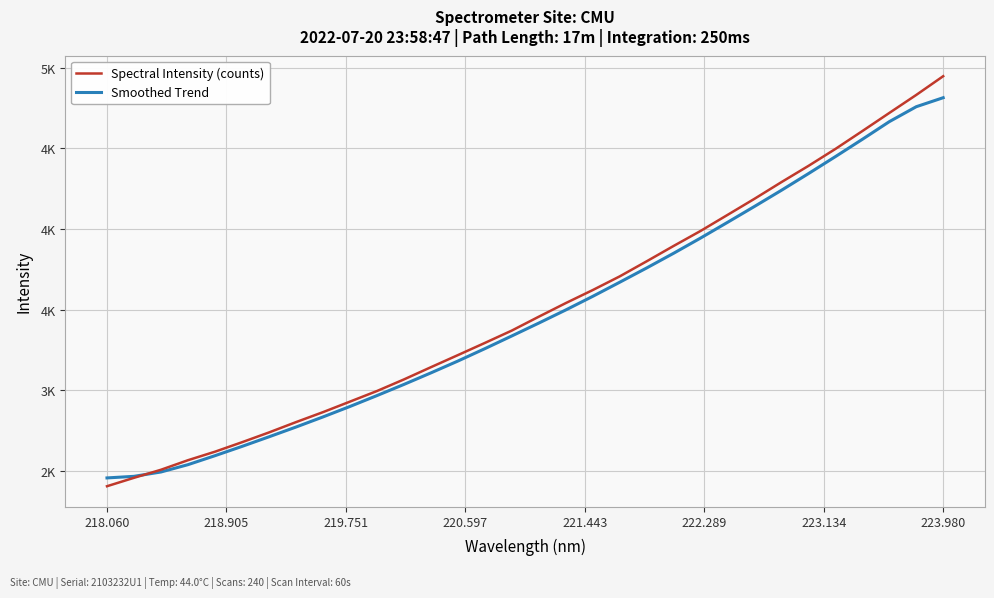

What is the average value of the Smoothed Trend series?

3470.0